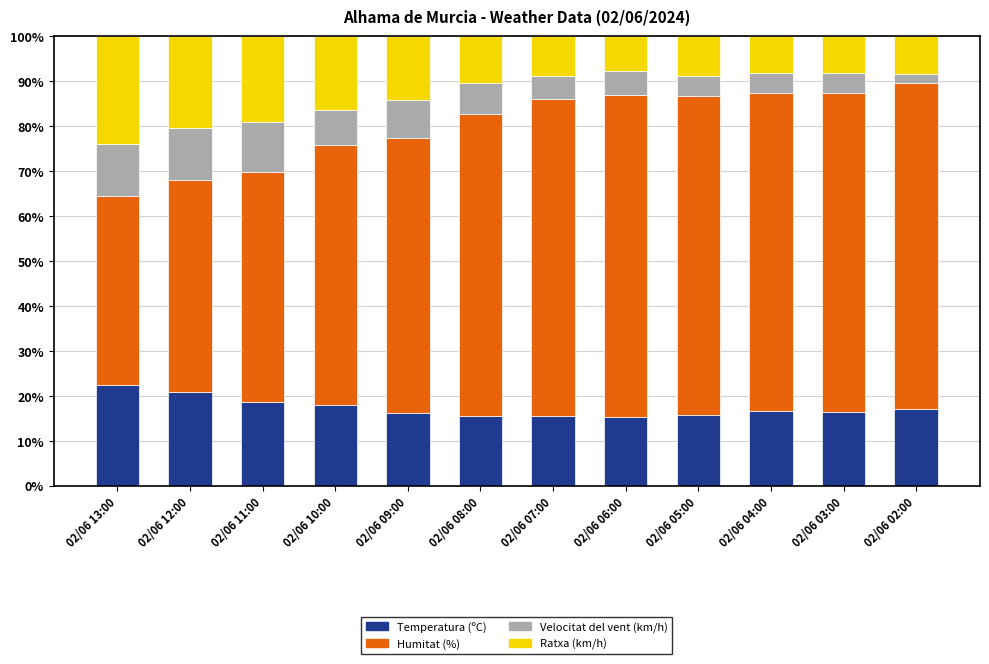

How many series are shown in this chart?

4